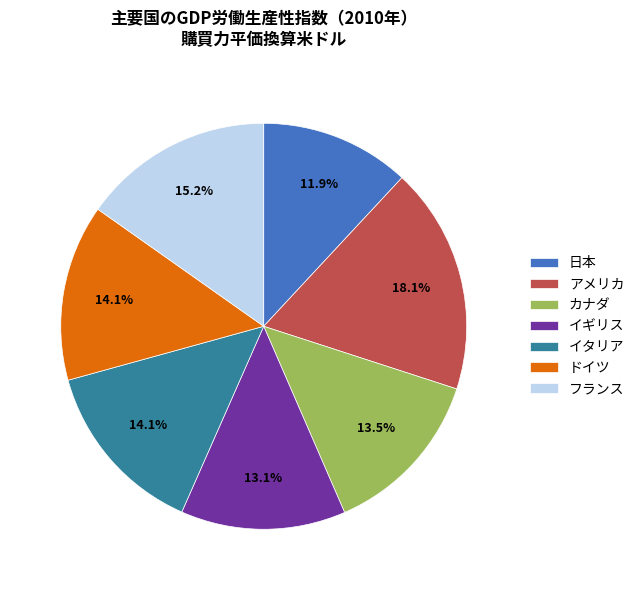

To the nearest percent, what is the combined percentage of フランス and アメリカ?

33%